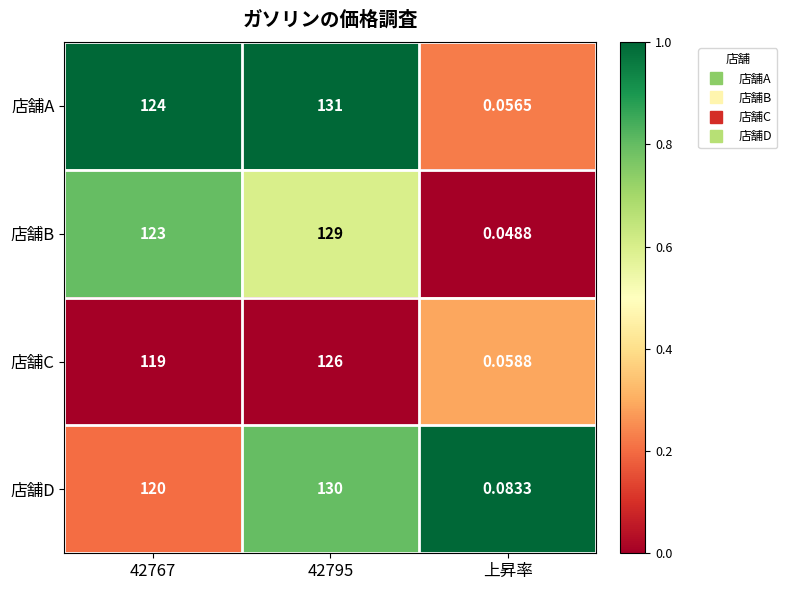

What is the difference between the highest and lowest values at 42767?

5.0